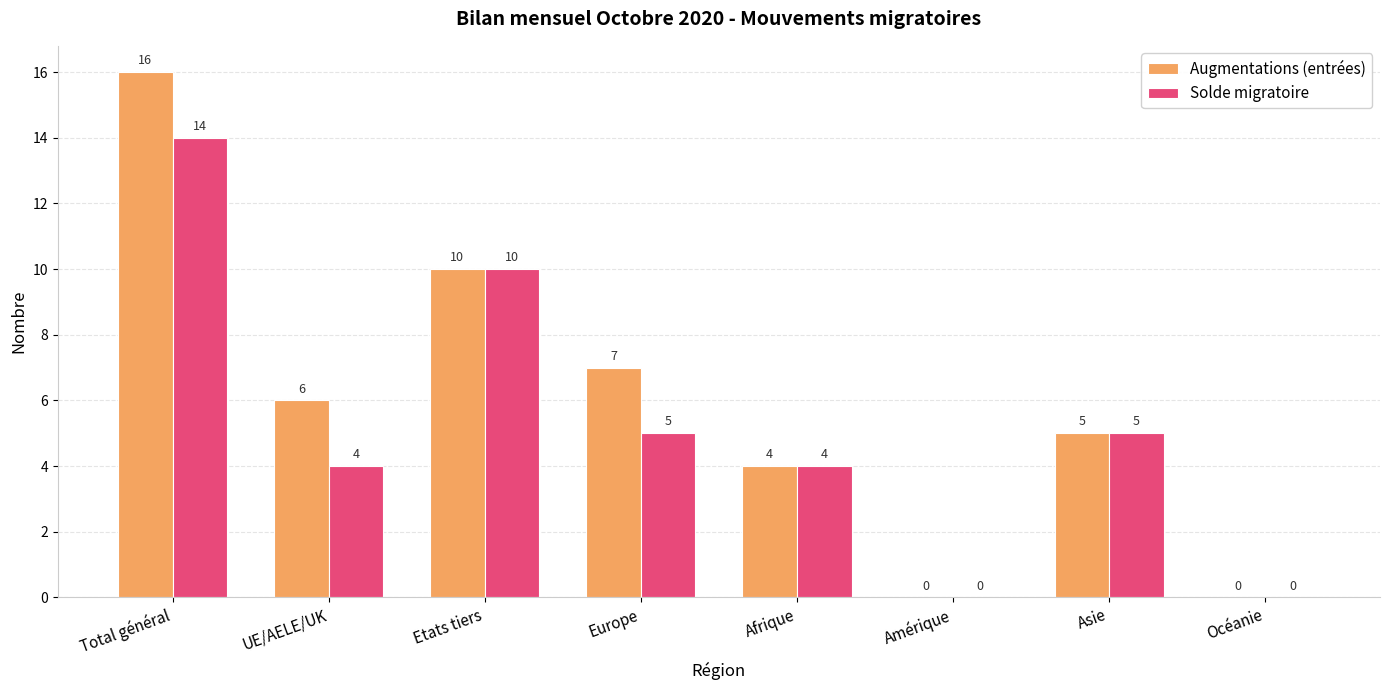

Is the value of Augmentations (entrées) at Total général greater than the value of Solde migratoire at Asie?

Yes